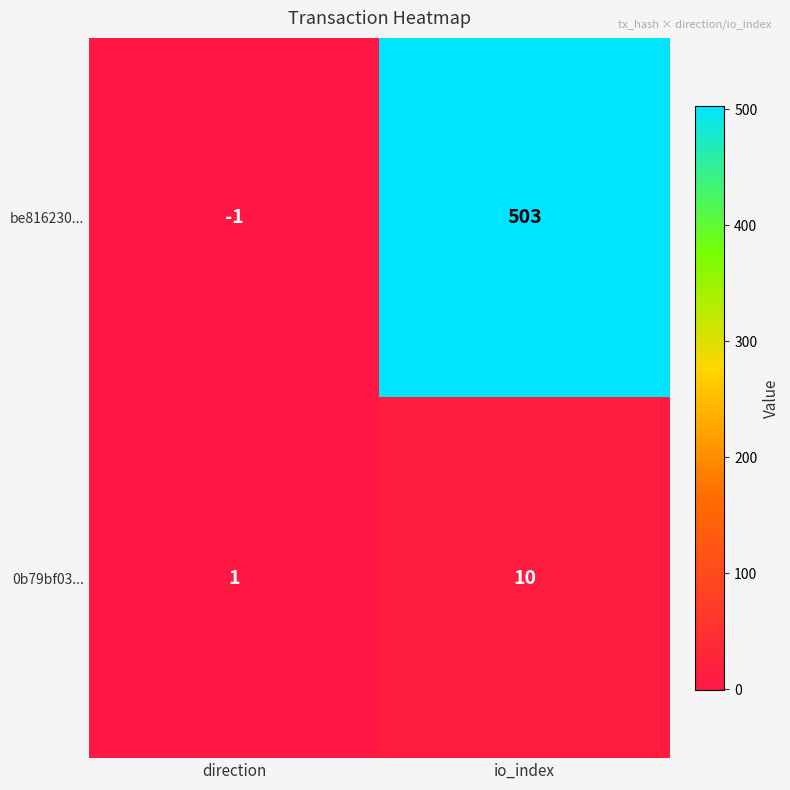

How many data points does each series have?

2